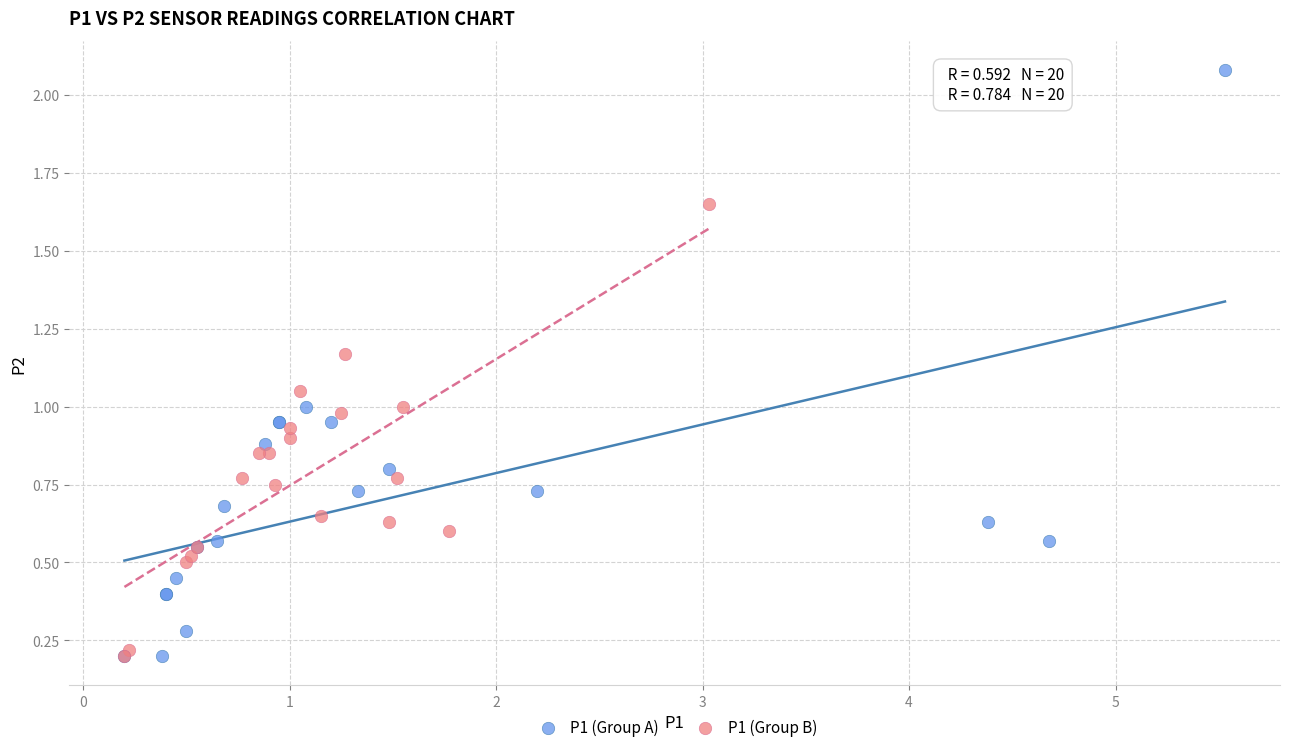

Which series reaches the maximum Y coordinate?

P1 (Group A)